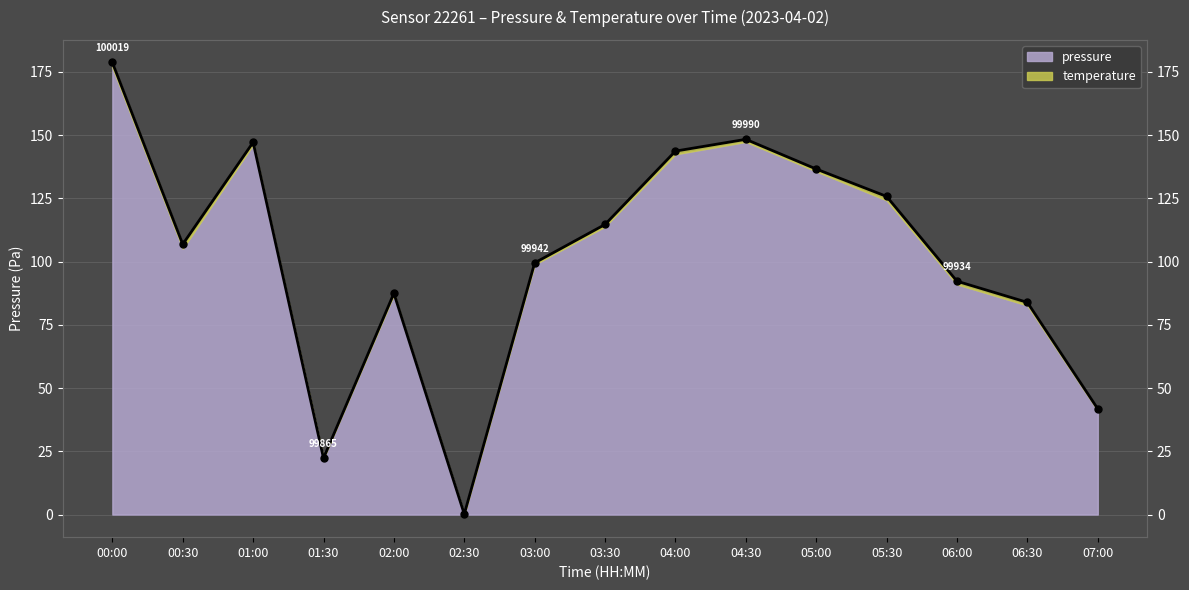

What is the value of the 5th point from the left?

87.5